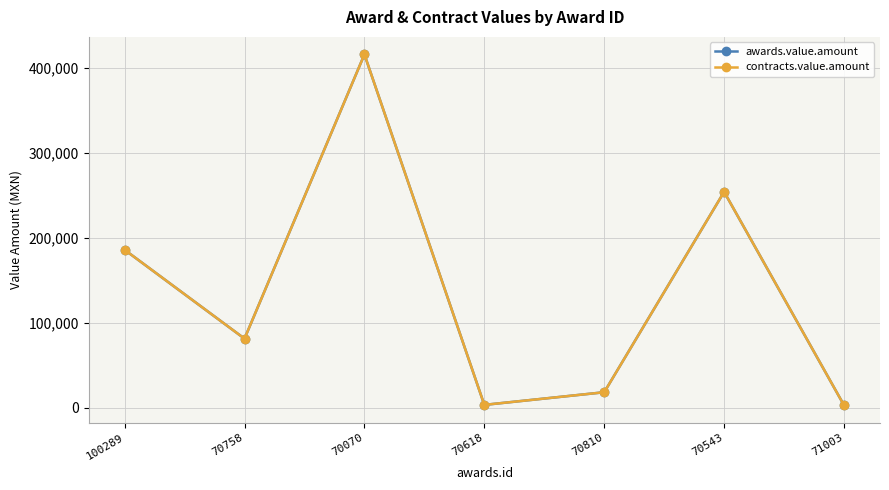

At which category is the sum across all series the highest?

70070